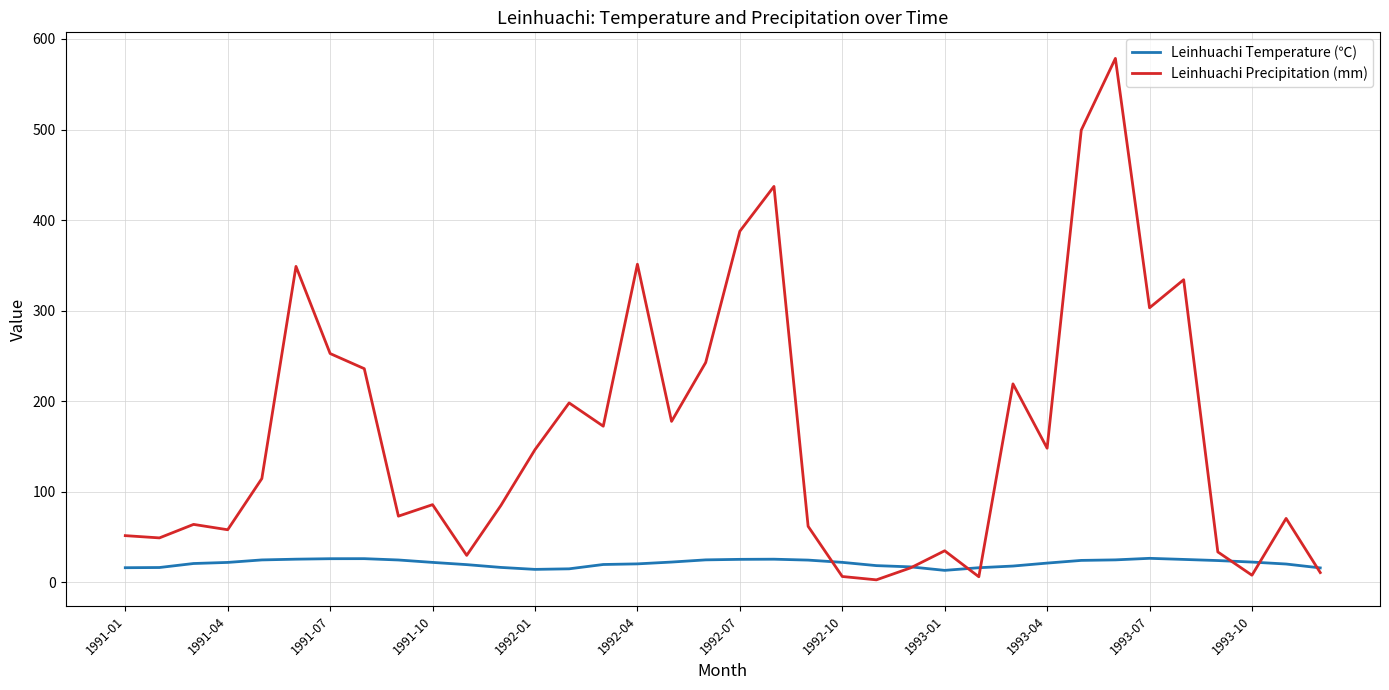

Rank the series by their average value, from highest to lowest.

Leinhuachi Precipitation (mm), Leinhuachi Temperature (℃)